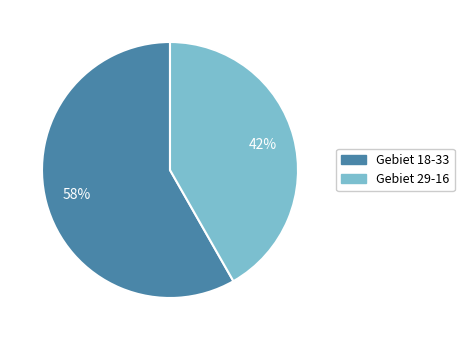

Does any single category account for the majority?

Yes